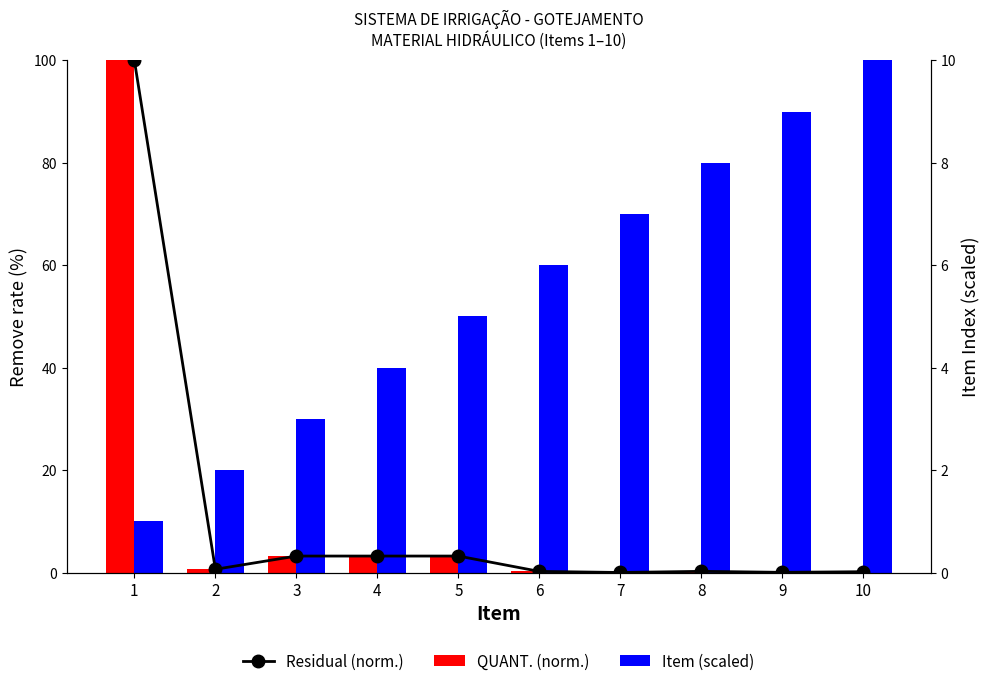

Which series has the widest spread of values?

QUANT. (norm.)